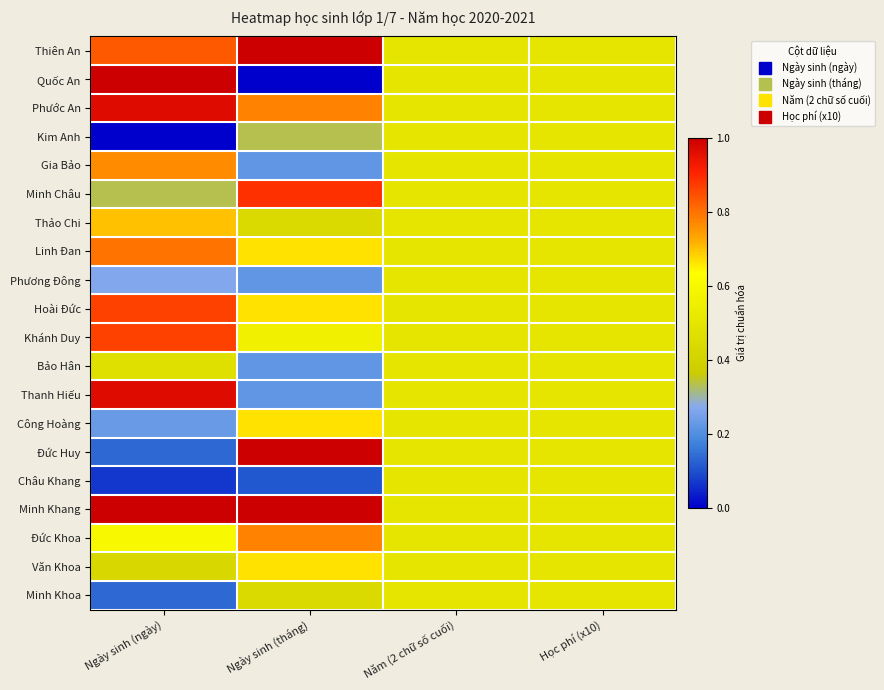

Reading left to right, list all the values displayed in this chart.

Thiên An: Ngày sinh (ngày)=0.8	Ngày sinh (tháng)=1.0	Năm (2 chữ số cuối)=0.5	Học phí (x10)=0.5
Quốc An: Ngày sinh (ngày)=1.0	Ngày sinh (tháng)=0.0	Năm (2 chữ số cuối)=0.5	Học phí (x10)=0.5
Phước An: Ngày sinh (ngày)=1.0	Ngày sinh (tháng)=0.8	Năm (2 chữ số cuối)=0.5	Học phí (x10)=0.5
Kim Anh: Ngày sinh (ngày)=0.0	Ngày sinh (tháng)=0.3	Năm (2 chữ số cuối)=0.5	Học phí (x10)=0.5
Gia Bảo: Ngày sinh (ngày)=0.8	Ngày sinh (tháng)=0.2	Năm (2 chữ số cuối)=0.5	Học phí (x10)=0.5
Minh Châu: Ngày sinh (ngày)=0.3	Ngày sinh (tháng)=0.9	Năm (2 chữ số cuối)=0.5	Học phí (x10)=0.5
Thảo Chi: Ngày sinh (ngày)=0.7	Ngày sinh (tháng)=0.4	Năm (2 chữ số cuối)=0.5	Học phí (x10)=0.5
Linh Đan: Ngày sinh (ngày)=0.8	Ngày sinh (tháng)=0.7	Năm (2 chữ số cuối)=0.5	Học phí (x10)=0.5
Phương Đông: Ngày sinh (ngày)=0.3	Ngày sinh (tháng)=0.2	Năm (2 chữ số cuối)=0.5	Học phí (x10)=0.5
Hoài Đức: Ngày sinh (ngày)=0.9	Ngày sinh (tháng)=0.7	Năm (2 chữ số cuối)=0.5	Học phí (x10)=0.5
Khánh Duy: Ngày sinh (ngày)=0.9	Ngày sinh (tháng)=0.6	Năm (2 chữ số cuối)=0.5	Học phí (x10)=0.5
Bảo Hân: Ngày sinh (ngày)=0.5	Ngày sinh (tháng)=0.2	Năm (2 chữ số cuối)=0.5	Học phí (x10)=0.5
Thanh Hiếu: Ngày sinh (ngày)=1.0	Ngày sinh (tháng)=0.2	Năm (2 chữ số cuối)=0.5	Học phí (x10)=0.5
Công Hoàng: Ngày sinh (ngày)=0.2	Ngày sinh (tháng)=0.7	Năm (2 chữ số cuối)=0.5	Học phí (x10)=0.5
Đức Huy: Ngày sinh (ngày)=0.1	Ngày sinh (tháng)=1.0	Năm (2 chữ số cuối)=0.5	Học phí (x10)=0.5
Châu Khang: Ngày sinh (ngày)=0.1	Ngày sinh (tháng)=0.1	Năm (2 chữ số cuối)=0.5	Học phí (x10)=0.5
Minh Khang: Ngày sinh (ngày)=1.0	Ngày sinh (tháng)=1.0	Năm (2 chữ số cuối)=0.5	Học phí (x10)=0.5
Đức Khoa: Ngày sinh (ngày)=0.6	Ngày sinh (tháng)=0.8	Năm (2 chữ số cuối)=0.5	Học phí (x10)=0.5
Văn Khoa: Ngày sinh (ngày)=0.4	Ngày sinh (tháng)=0.7	Năm (2 chữ số cuối)=0.5	Học phí (x10)=0.5
Minh Khoa: Ngày sinh (ngày)=0.1	Ngày sinh (tháng)=0.4	Năm (2 chữ số cuối)=0.5	Học phí (x10)=0.5